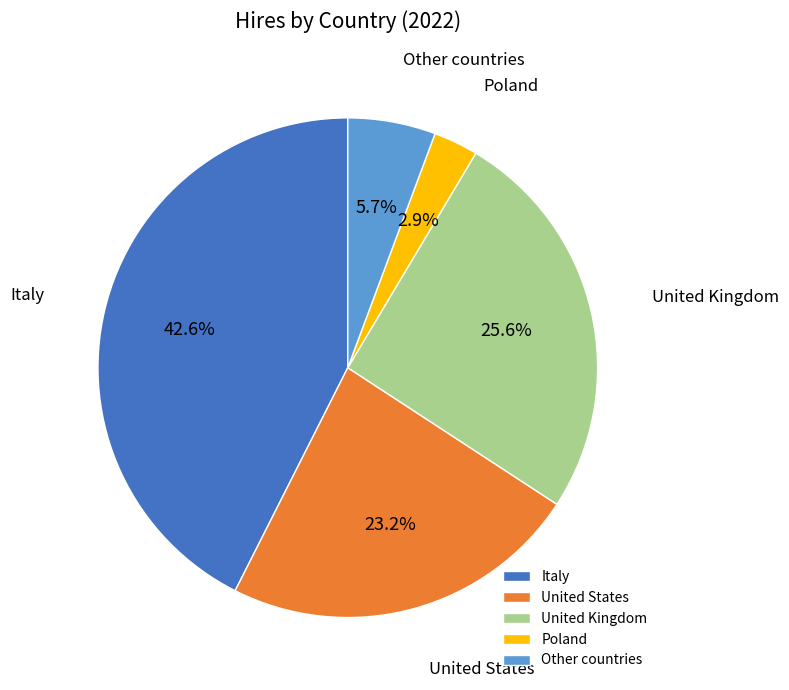

How much of the chart is everything except Other countries?

94.3%